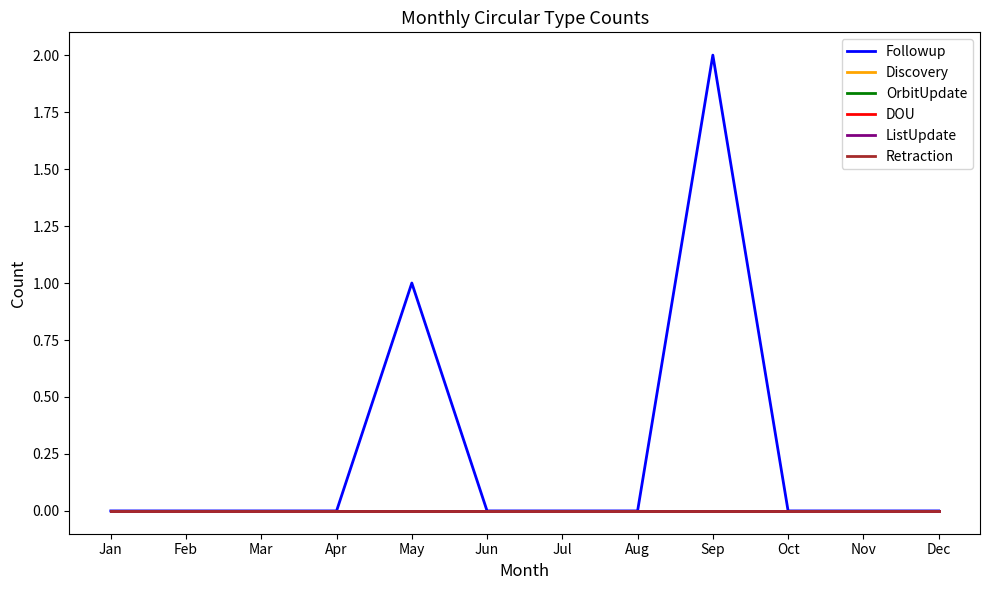

Does the chart display data point markers on the line(s)?

No